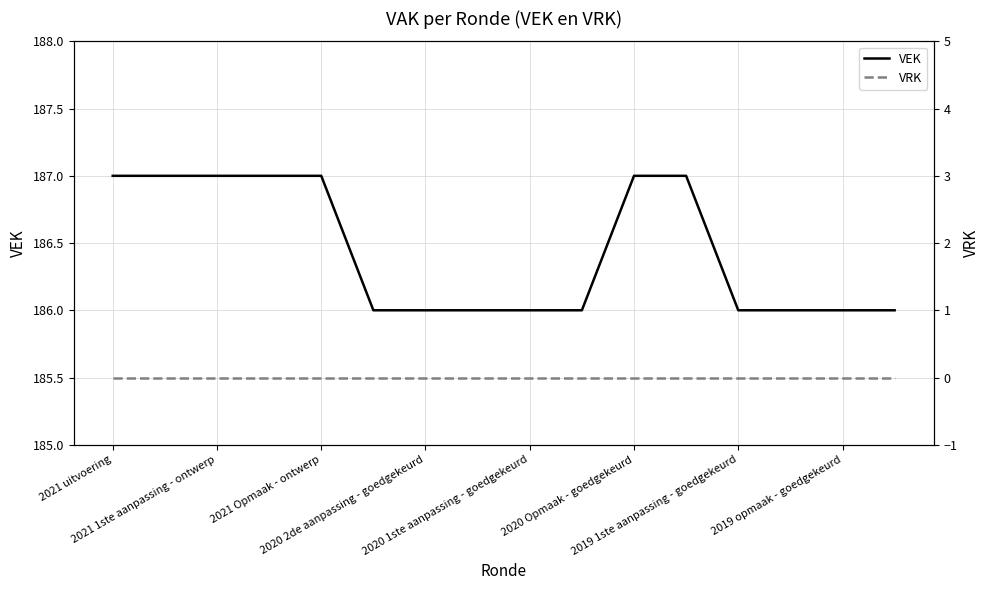

What is the difference between the VEK values at 2020 Opmaak - goedgekeurd and 2020 1ste aanpassing - goedgekeurd?

1